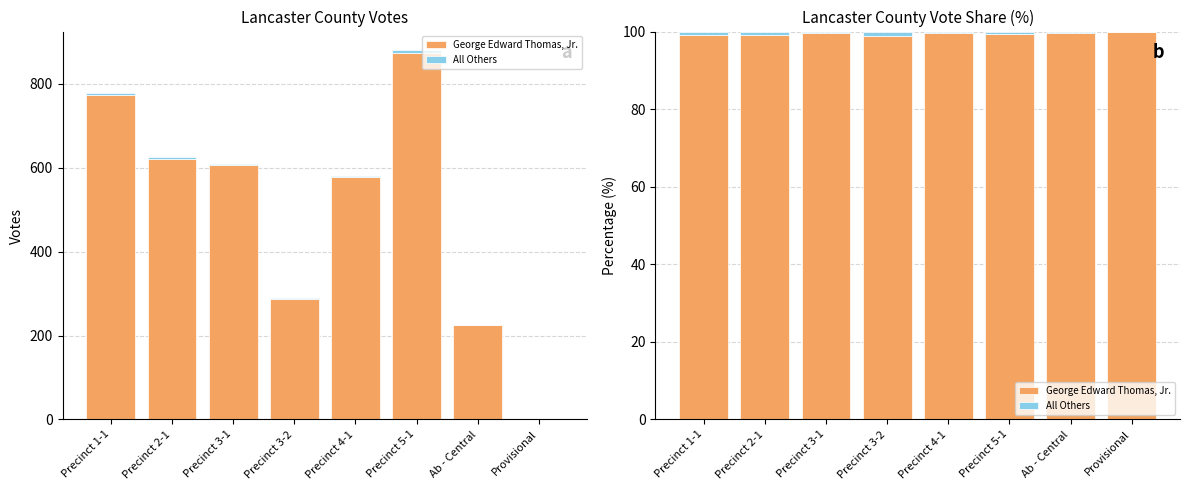

At Precinct 3-1, list the series in order from smallest to largest.

All Others, George Edward Thomas, Jr.